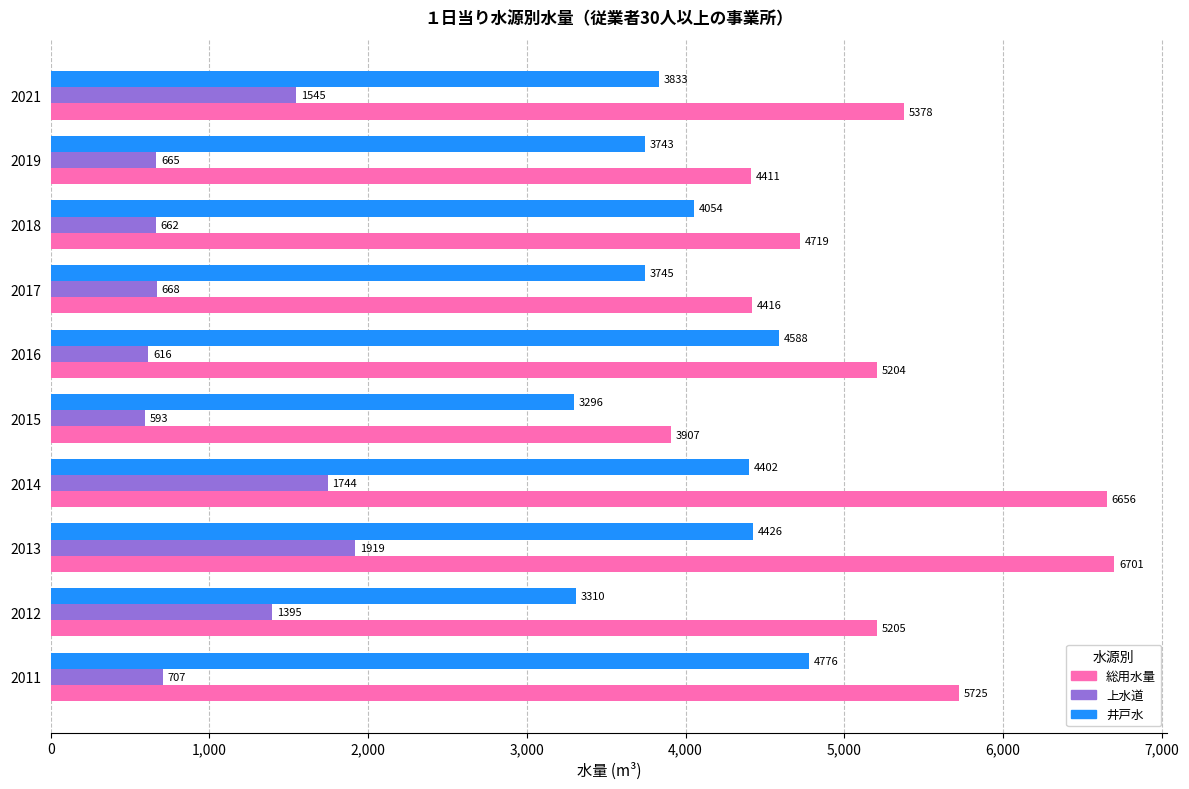

Rank the series by their average value, from lowest to highest.

上水道, 井戸水, 総用水量